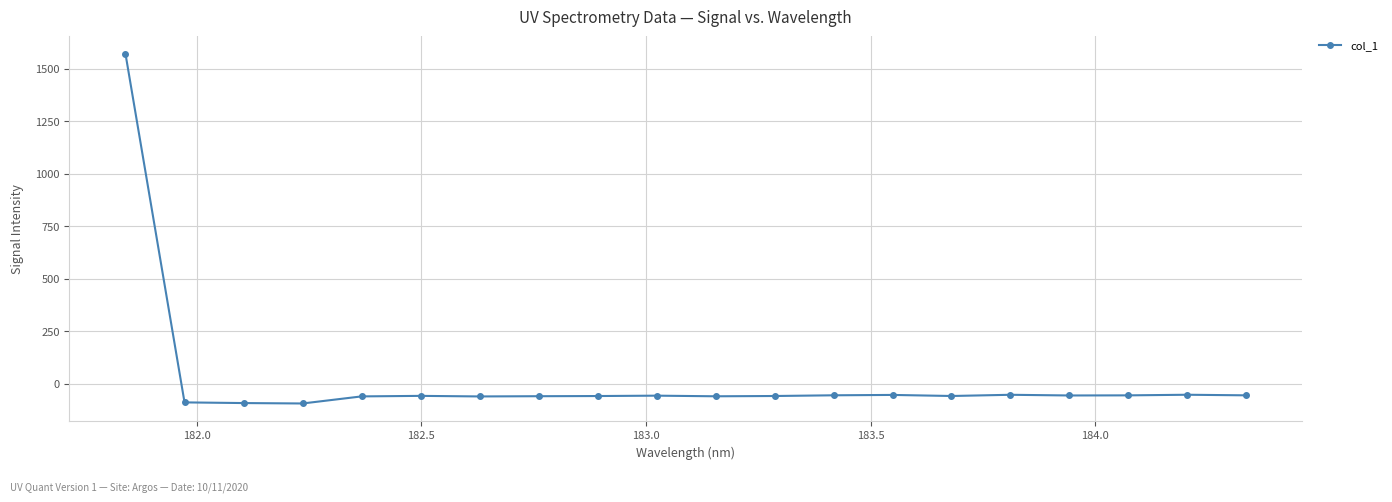

What is the greatest value displayed?

1572.0